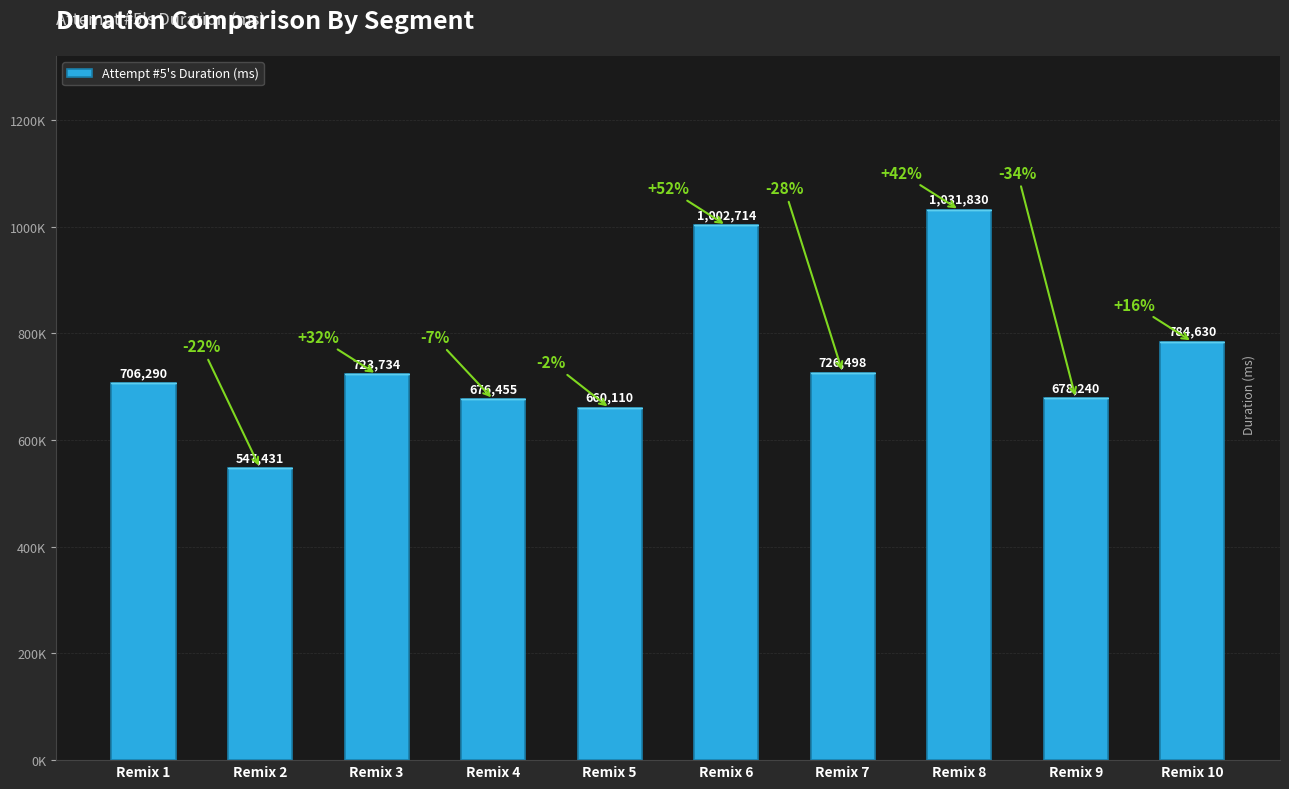

Between Remix 4 and Remix 5, which is larger?

Remix 4